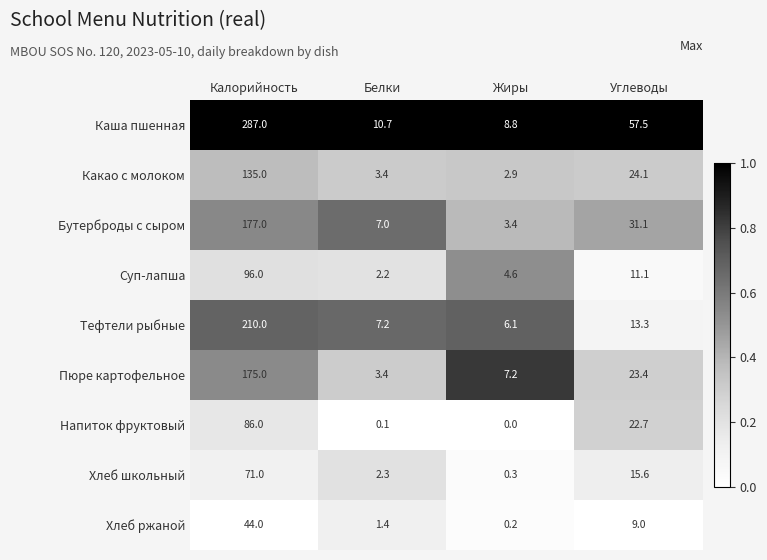

Which series has the widest spread of values?

Каша пшенная